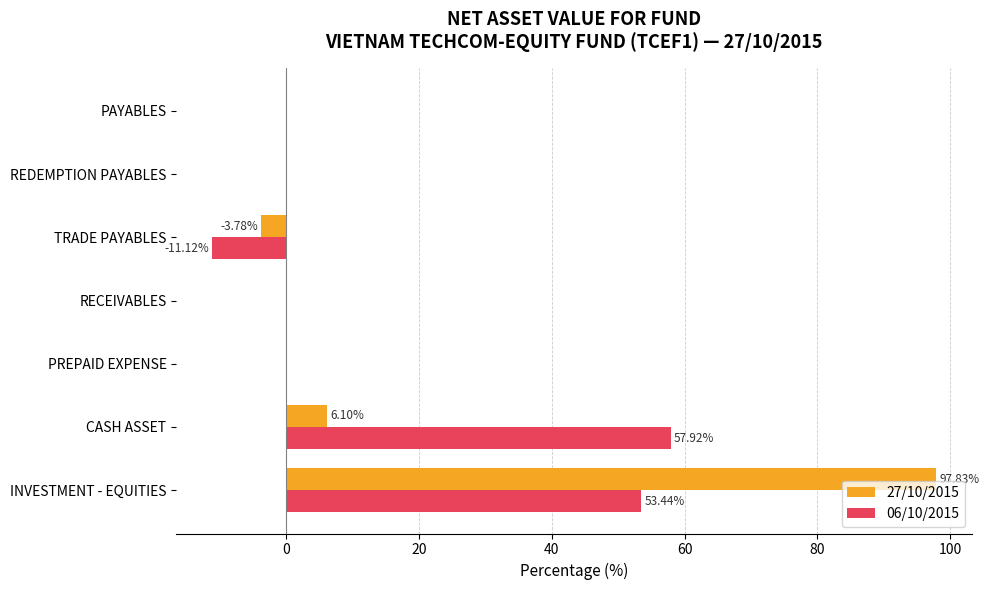

At which category is the sum across all series the highest?

INVESTMENT - EQUITIES